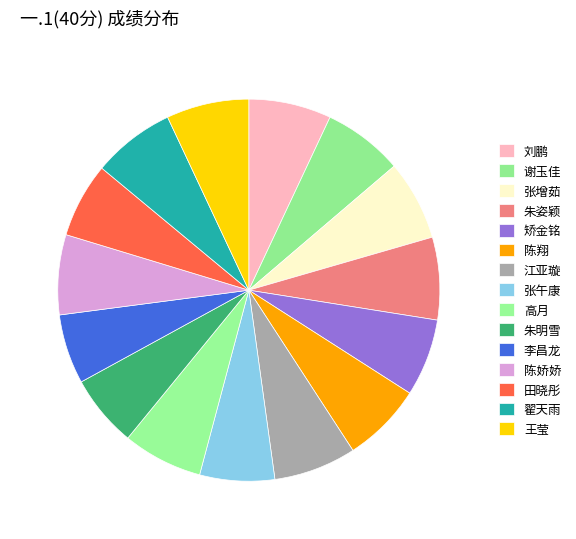

Count the number of slices in the pie.

15